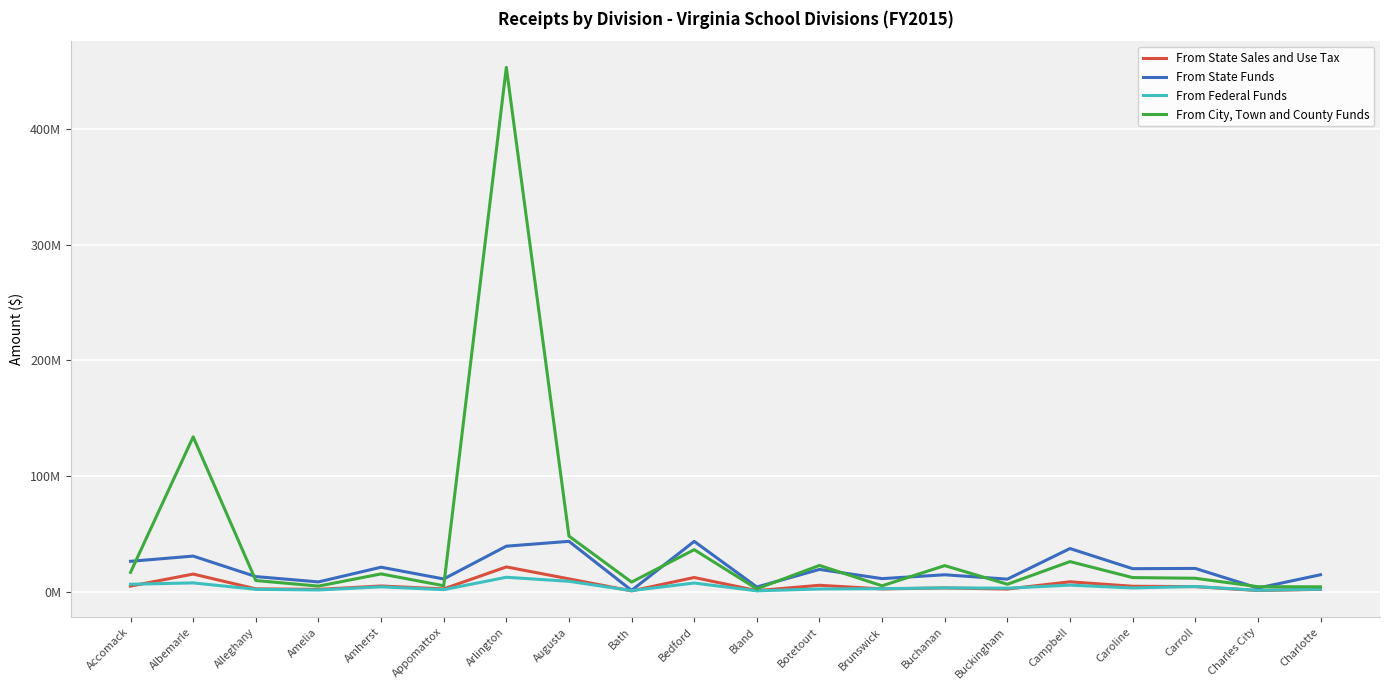

Does the chart display data point markers on the line(s)?

No